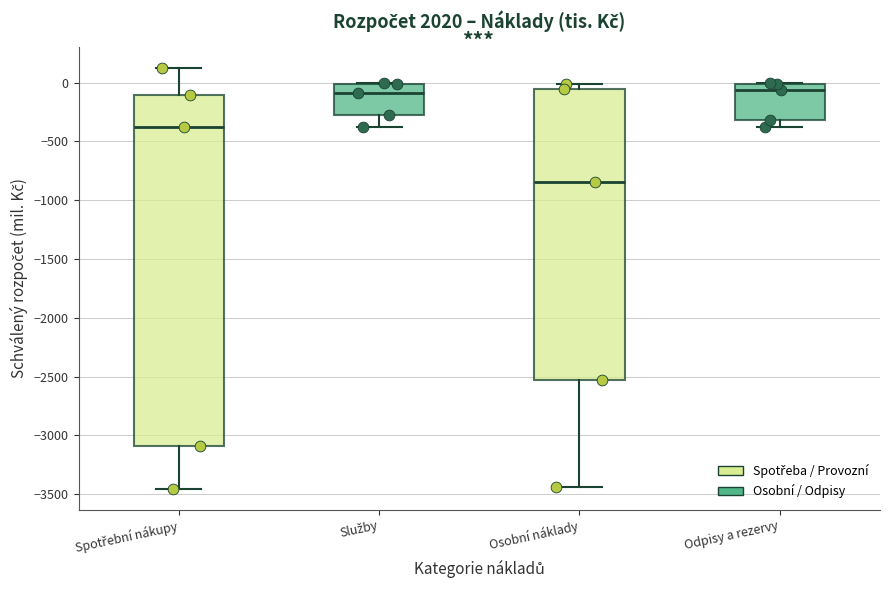

Where is the lower edge of the box for Spotřební nákupy on the y-axis? The values are not printed on the chart, so give them approximately, as read against the axis.

-3100